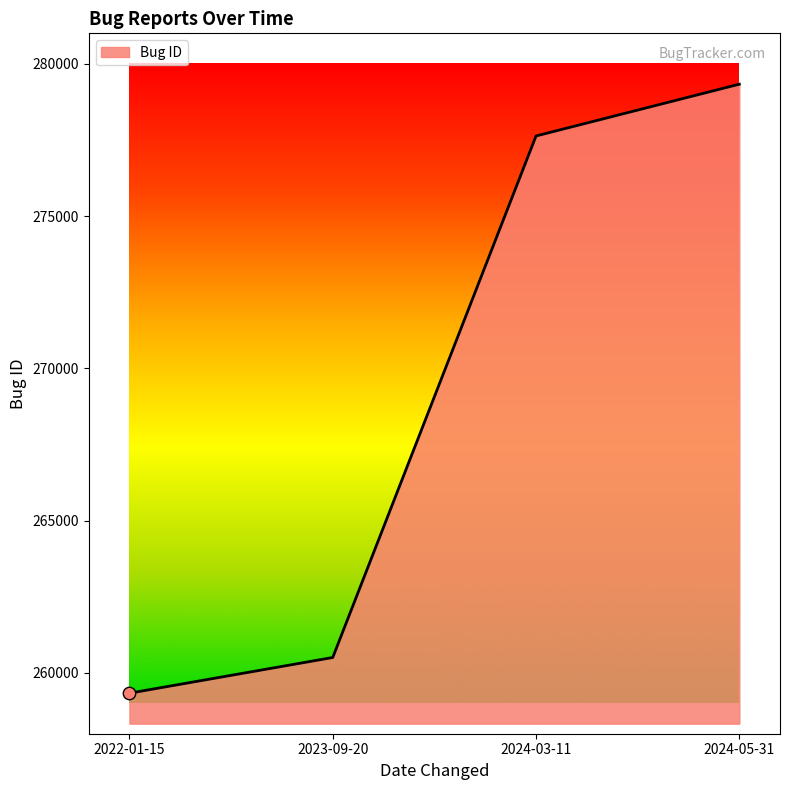

Approximately how many times larger is the value at 2024-03-11 compared to 2022-01-15?

1.1